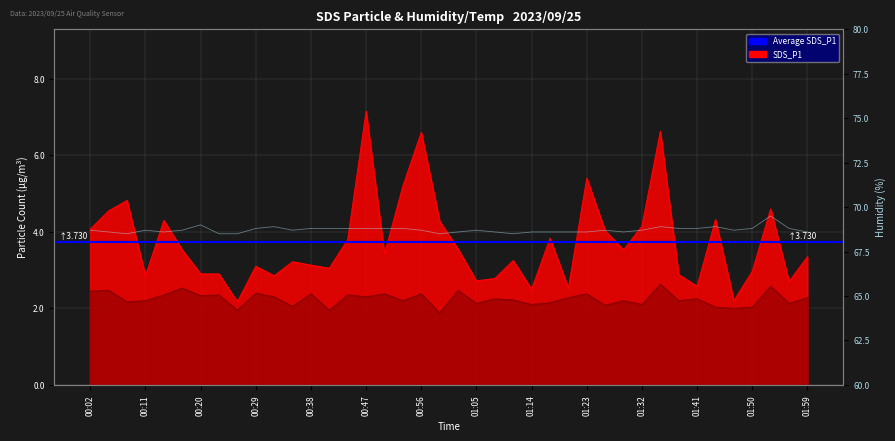

What is the difference between the second highest and second lowest values in the SDS_P2 series?

0.6